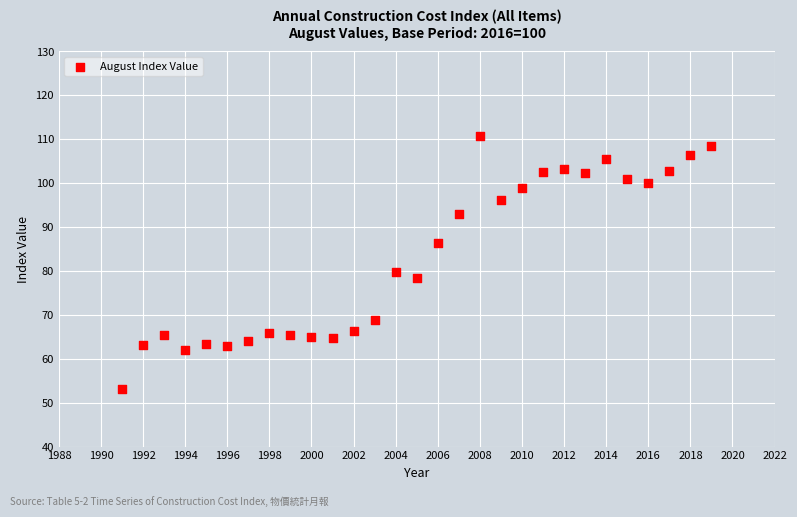

What Y value in the scatter plot is closest to 81?

79.9